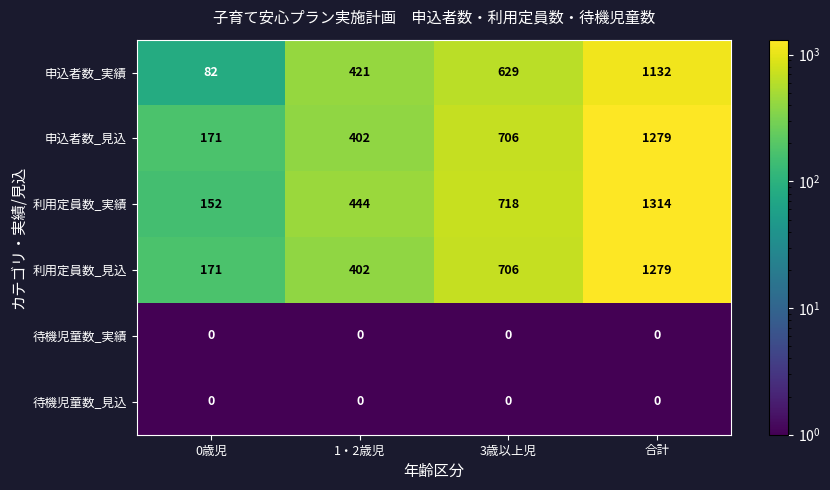

The value of 利用定員数_見込 at 1・2歳児 is 402. True or false?

True